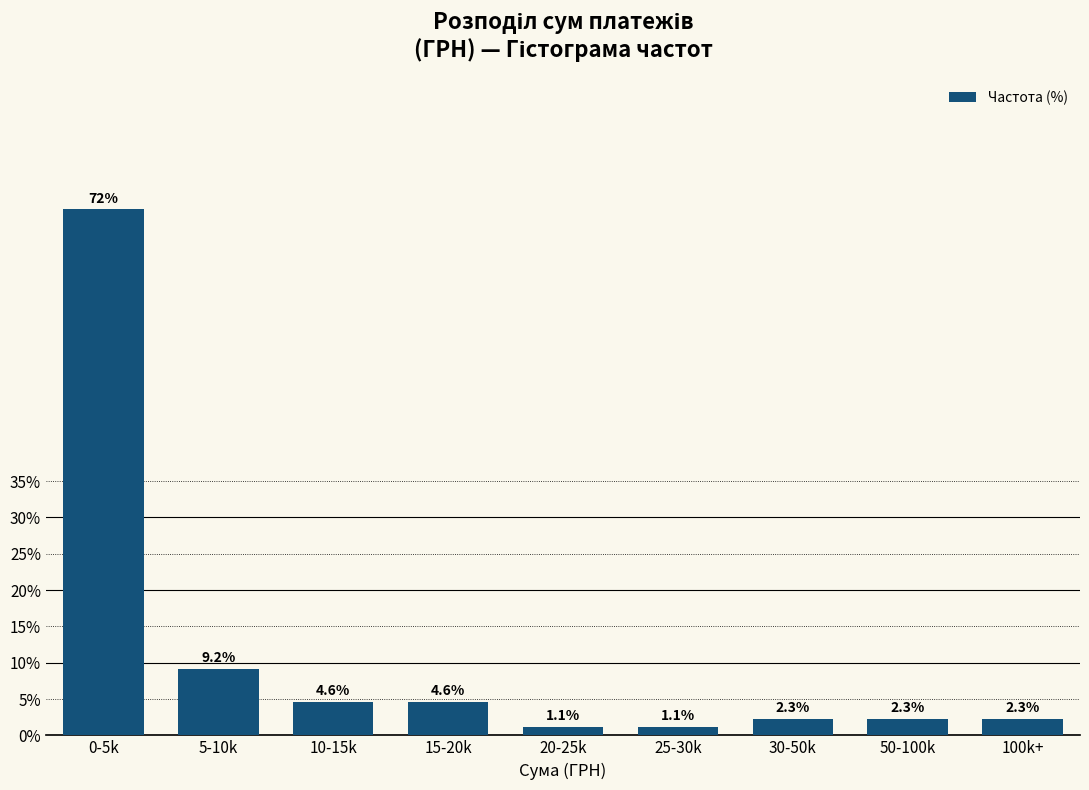

Reading left to right, what are all the values shown in this chart?

72.4	9.2	4.6	4.6	1.1	1.1	2.3	2.3	2.3